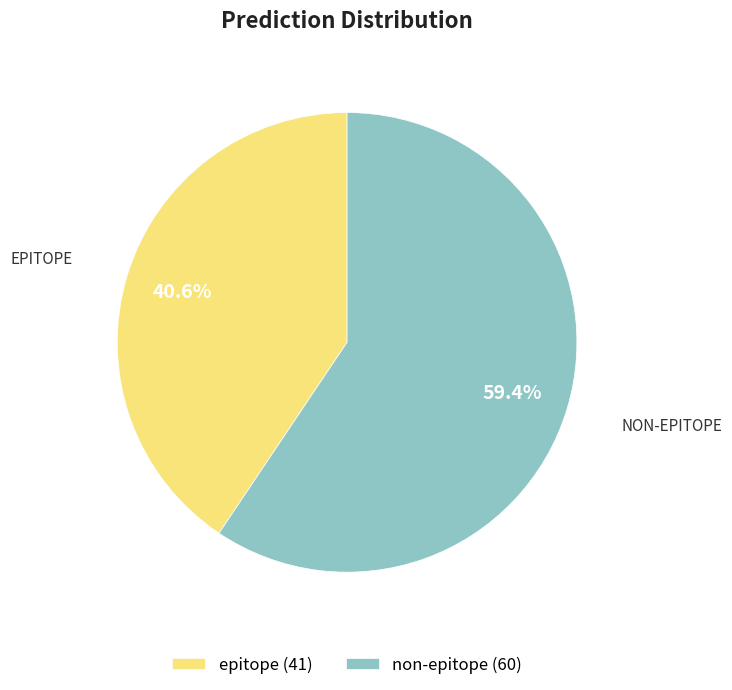

Which slice is the largest?

non-epitope